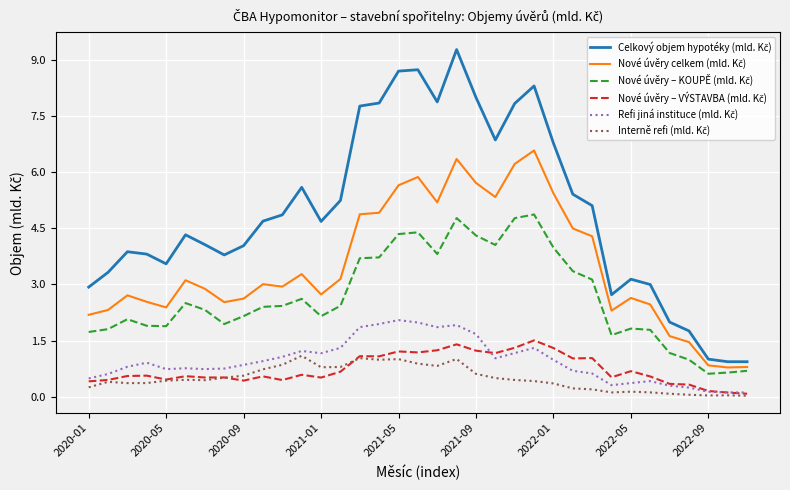

Which category has the highest value across all series?

19